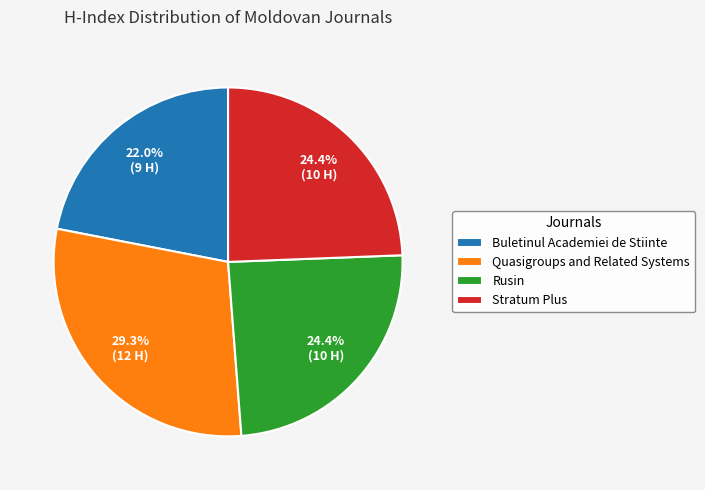

Is the sum of Rusin and Stratum Plus greater than half?

No